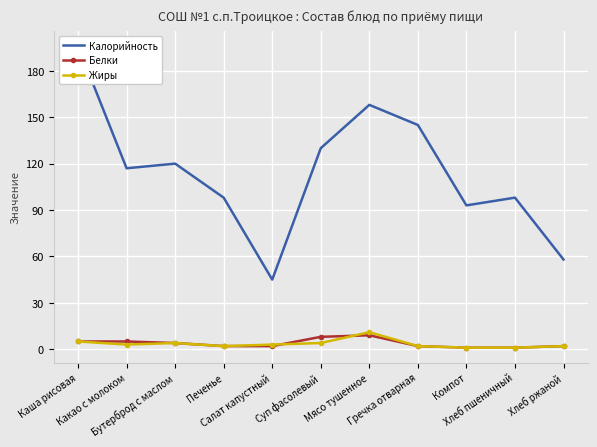

At which label does Жиры reach its minimum?

Компот